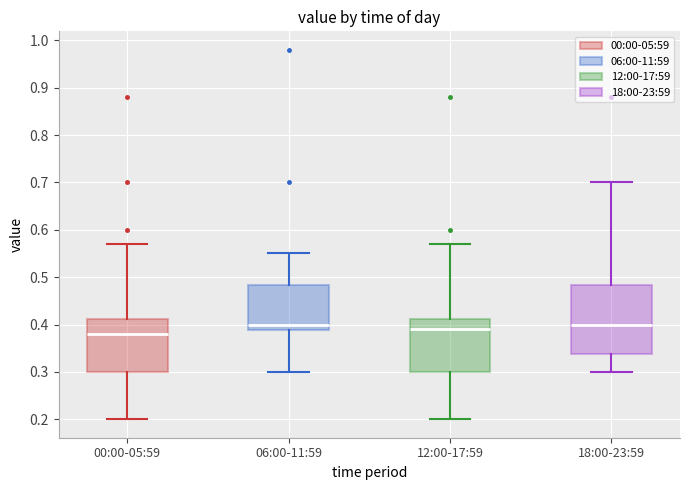

Comparing the boxes themselves (not the whiskers), which one is the tallest?

18:00-23:59